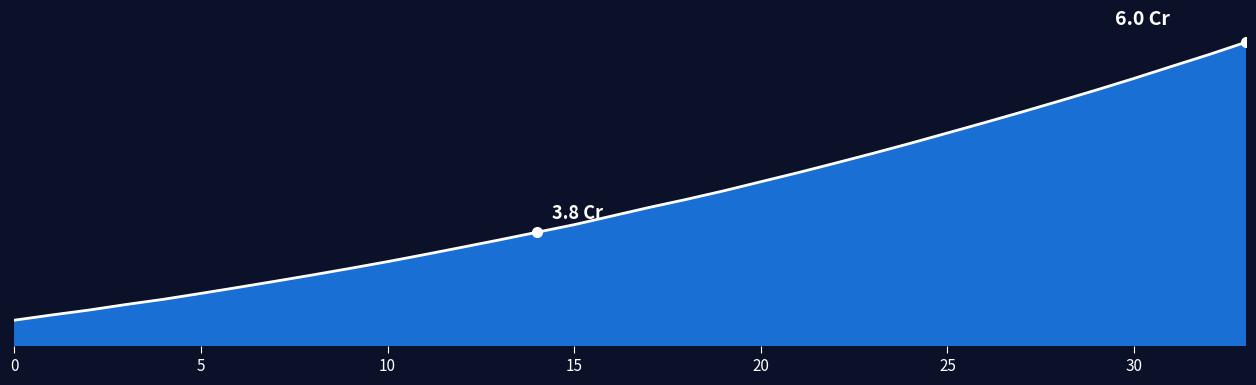

Does the chart display data point markers on the line(s)?

No